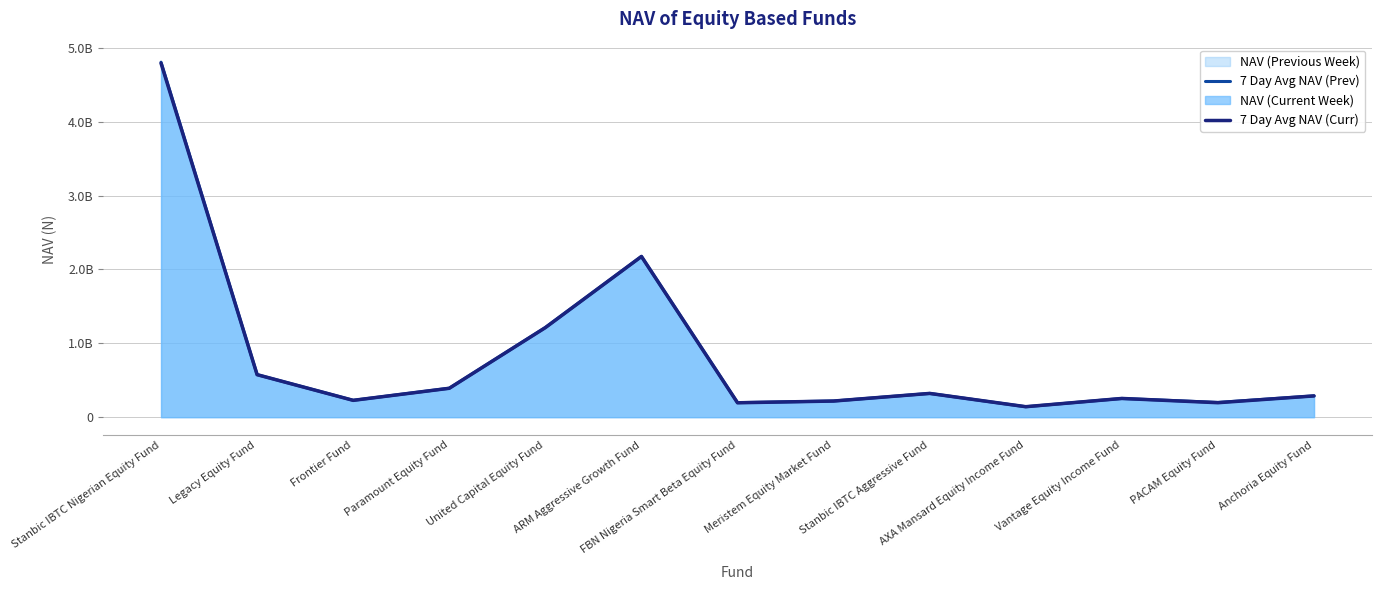

What is the spread (max minus min) of values at Anchoria Equity Fund?

654486.5